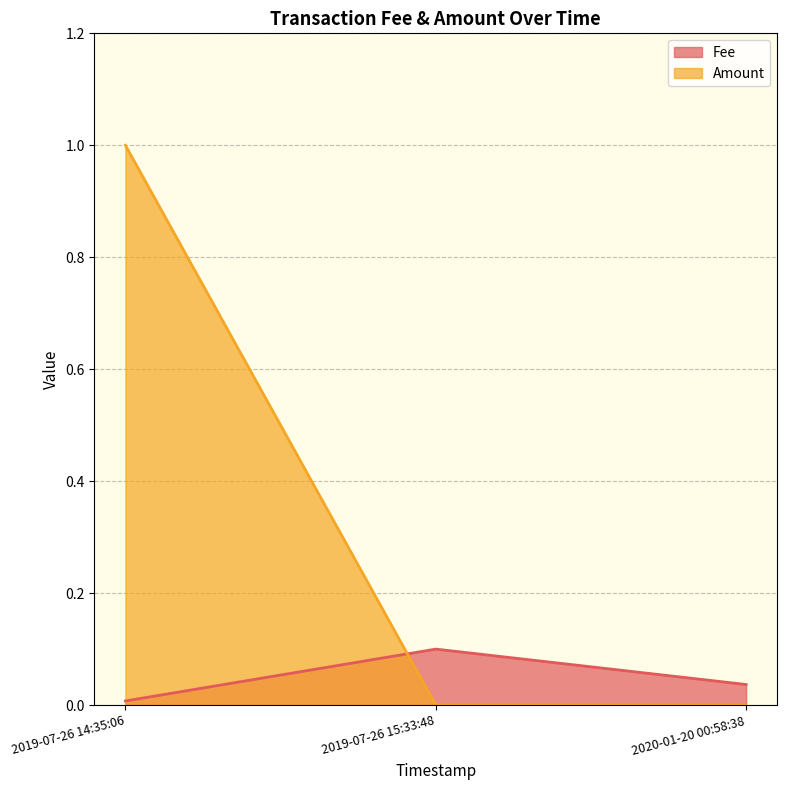

List the labels in order of Fee value, smallest first.

2019-07-26 14:35:06, 2020-01-20 00:58:38, 2019-07-26 15:33:48